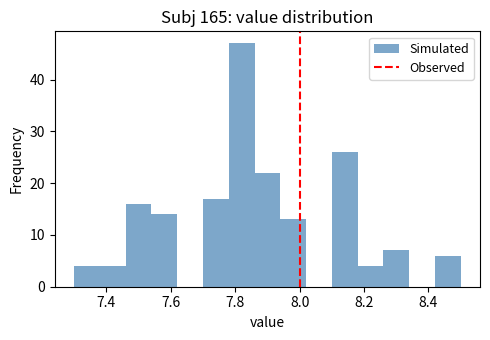

Reading left to right, list every bar in this chart as the range it spans on the x-axis followed by its height. The values are not printed on the chart, so give them approximately, as read against the axis.

7.30 to 7.38: 4
7.38 to 7.46: 4
7.46 to 7.54: 16
7.54 to 7.62: 14
7.62 to 7.70: 0
7.70 to 7.78: 17
7.78 to 7.86: 47
7.86 to 7.94: 22
7.94 to 8.02: 13
8.02 to 8.10: 0
8.10 to 8.18: 26
8.18 to 8.26: 4
8.26 to 8.34: 7
8.34 to 8.42: 0
8.42 to 8.50: 6